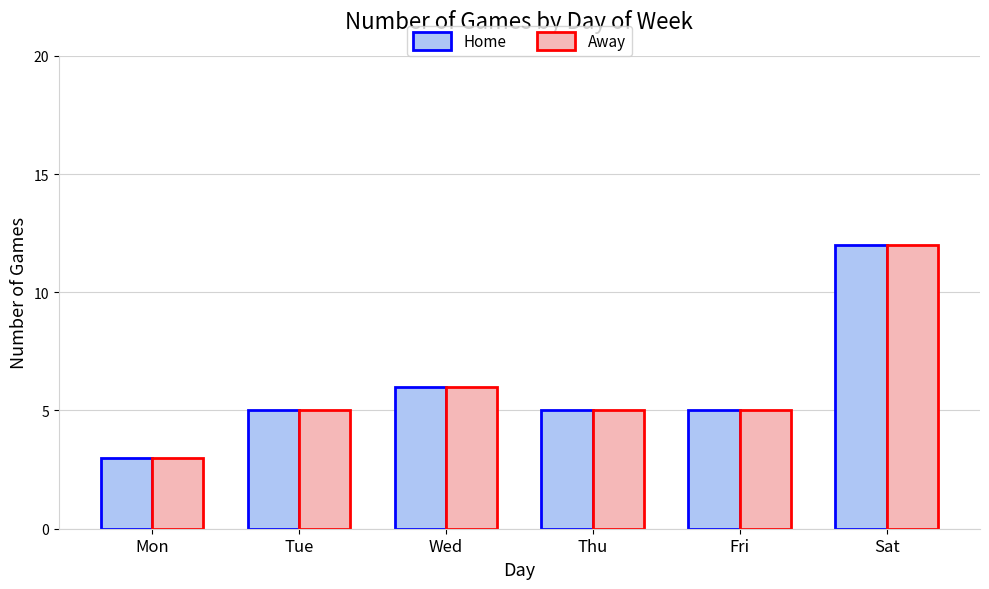

What is the total value across all series at Wed?

12